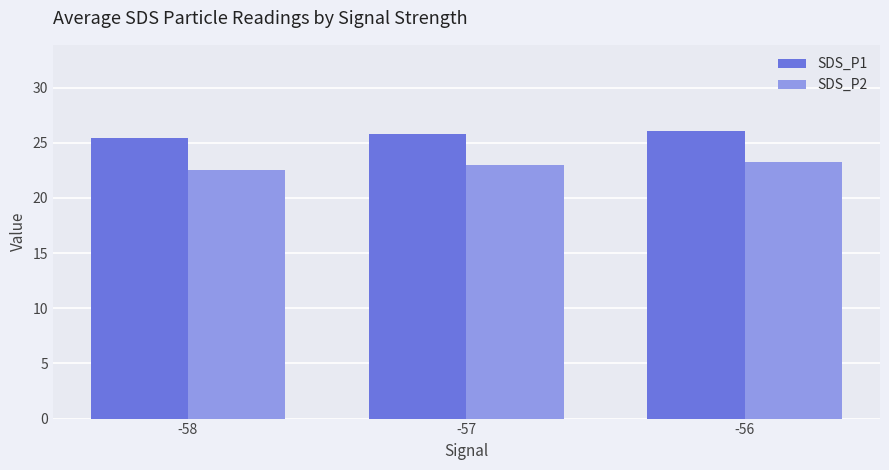

At -57, list the series in order from largest to smallest.

SDS_P1, SDS_P2